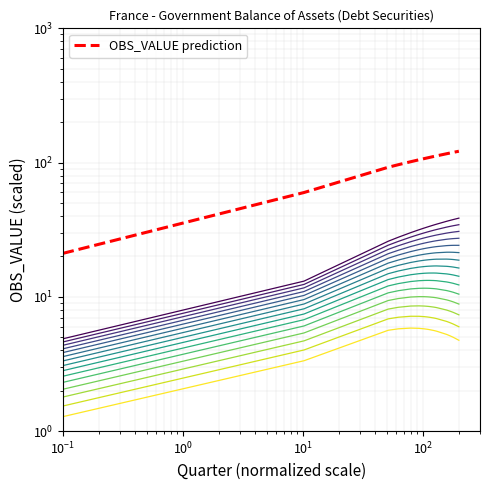

What is the value of the OBS_VALUE prediction point at the 8th from the left?

107.1